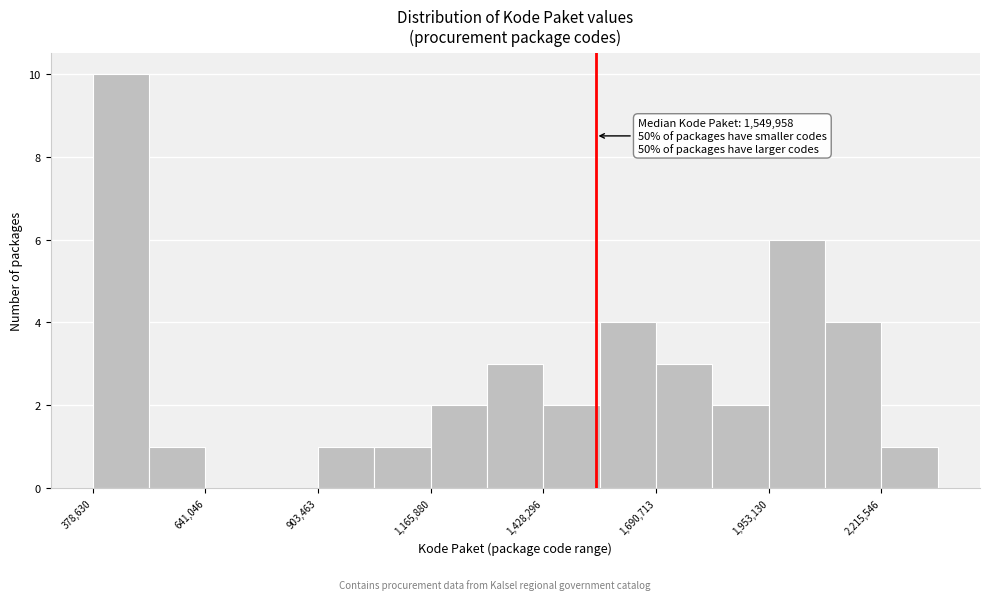

Around what value on the x-axis is the tallest bar? Give the approximate position of its centre, as read against the axis.

450000